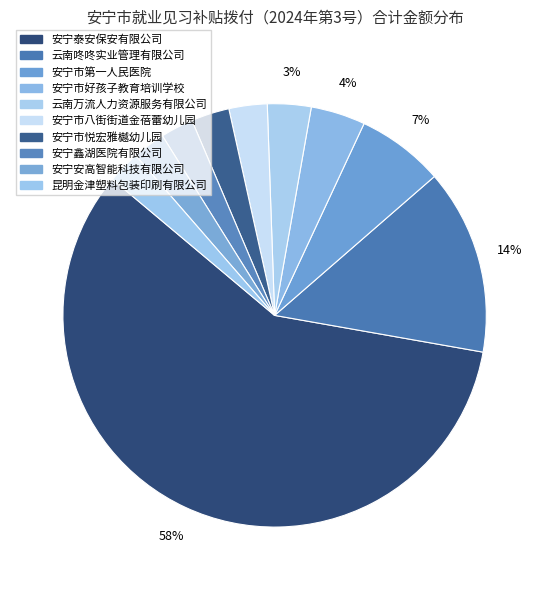

Count the number of slices in the pie.

10